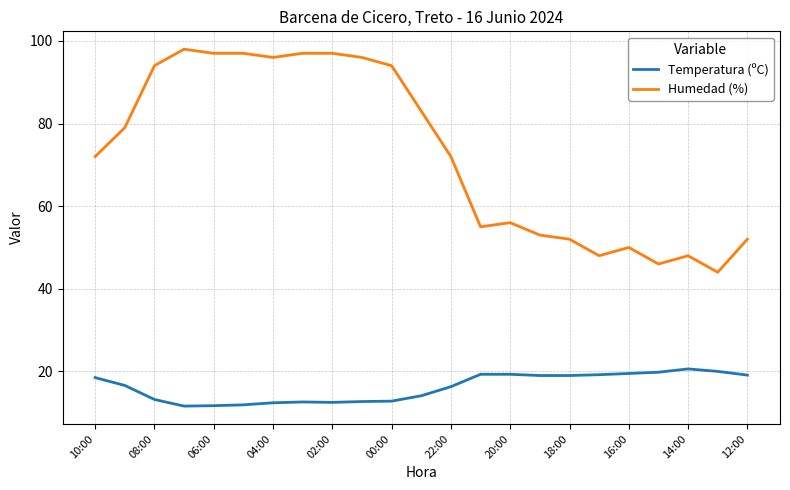

What is the minimum value shown in the chart?

11.6